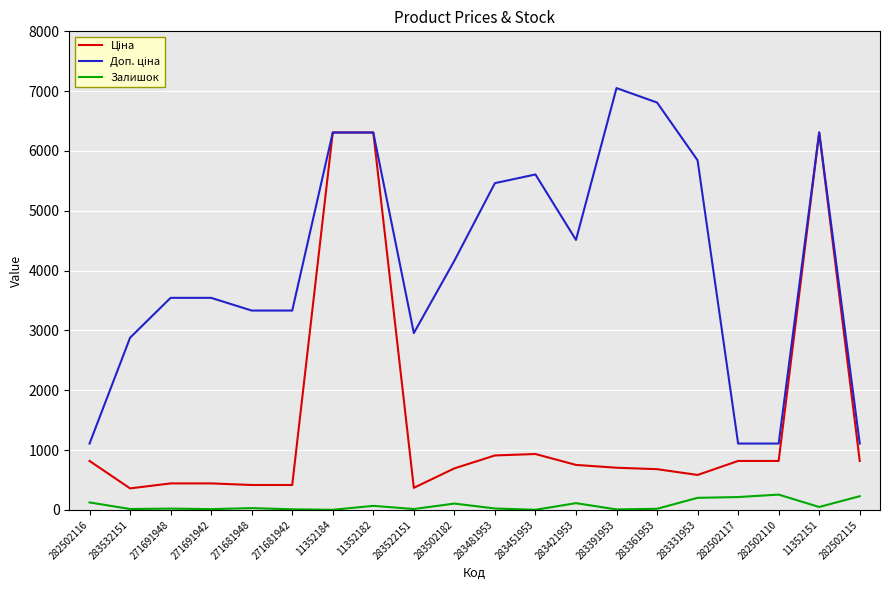

What is the greatest value displayed?

7051.3